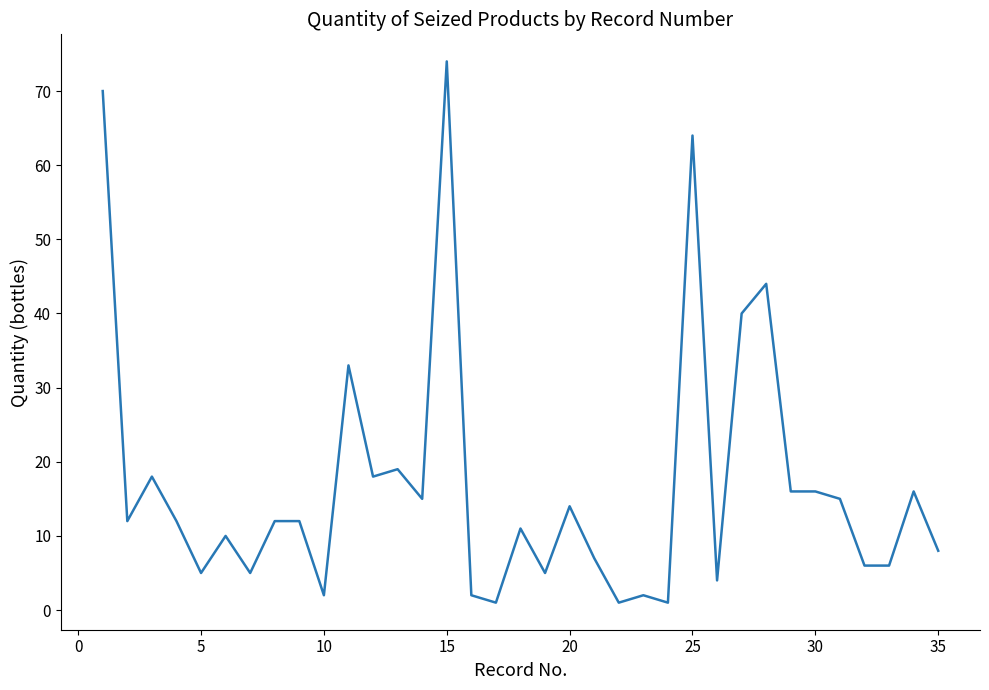

How many distinct data groups are displayed?

1